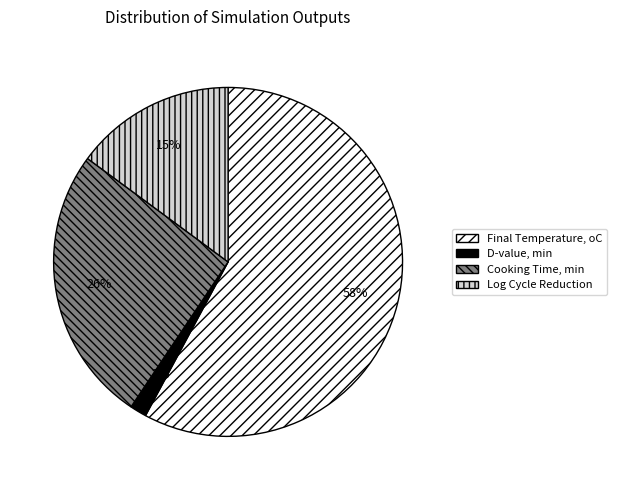

How many segments does this pie chart have?

4